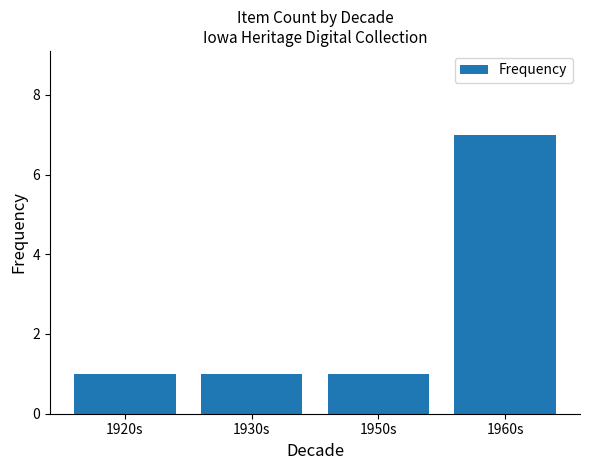

Reading left to right, list all the values displayed in this chart.

1920s=1	1930s=1	1950s=1	1960s=7